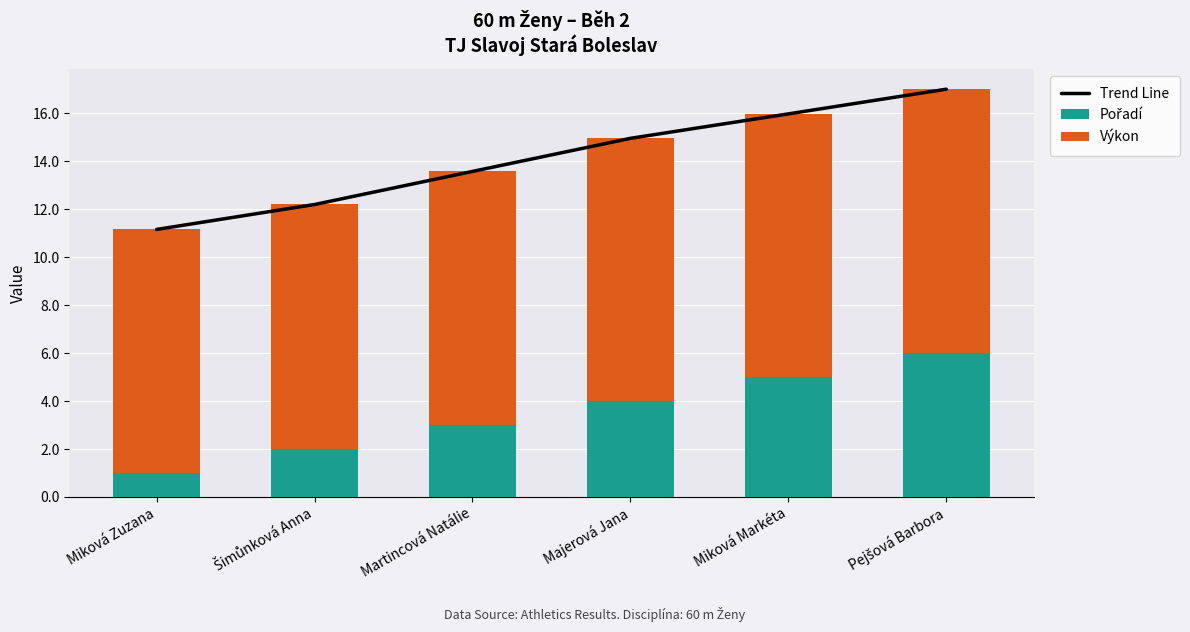

Are the bars horizontal?

No